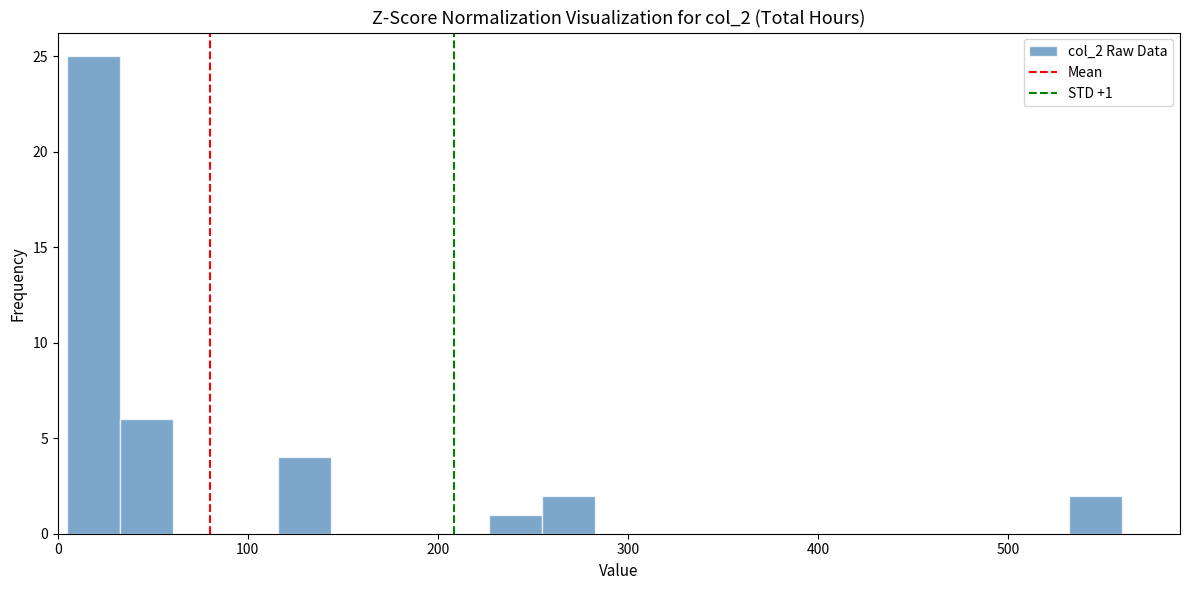

Read against the x-axis, roughly where is the centre of the tallest bar?

20